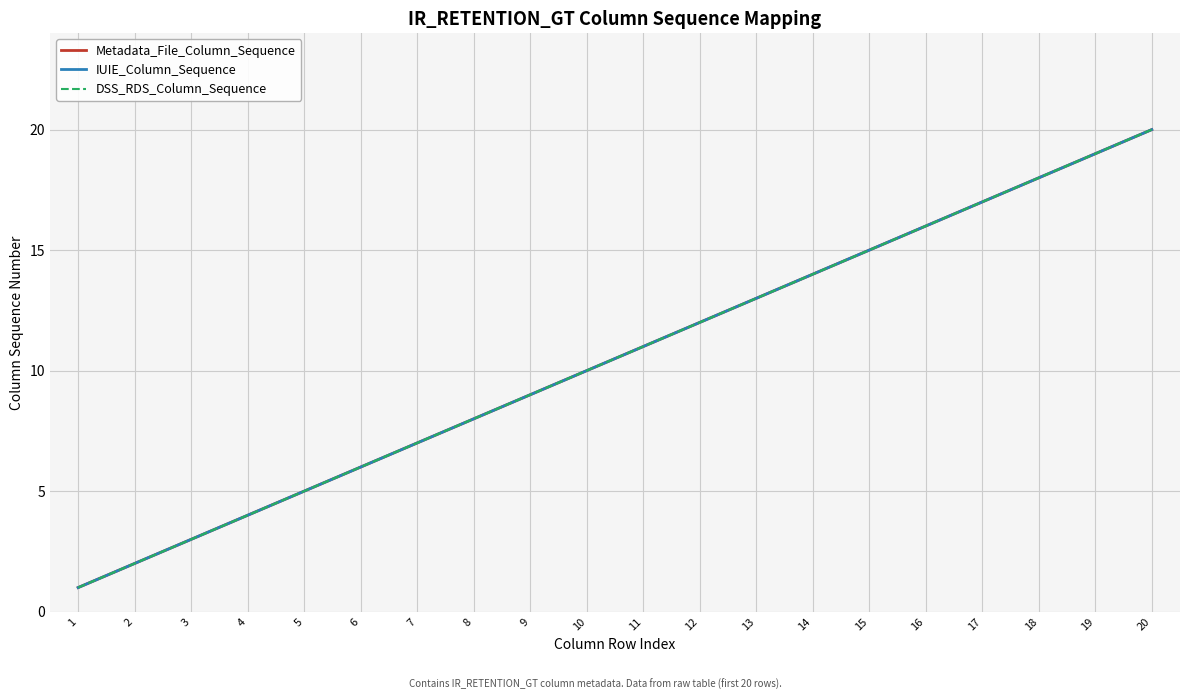

Does the chart display data point markers on the line(s)?

No